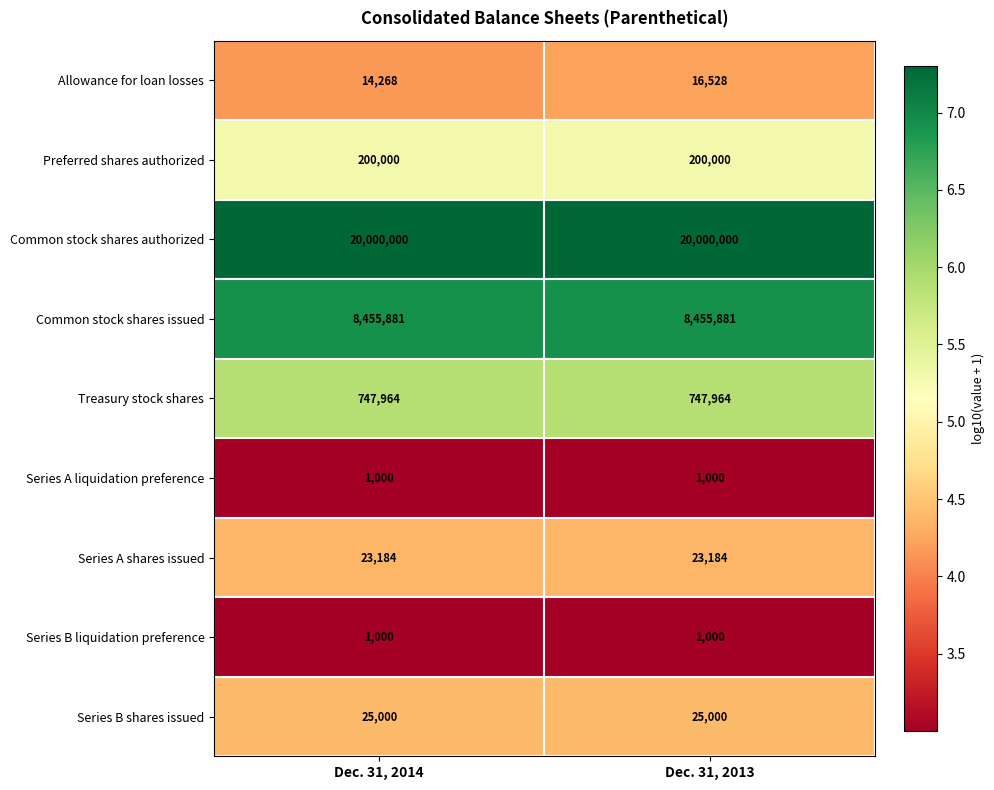

Is it true that Treasury stock shares equals 747964 at Dec. 31, 2014?

True